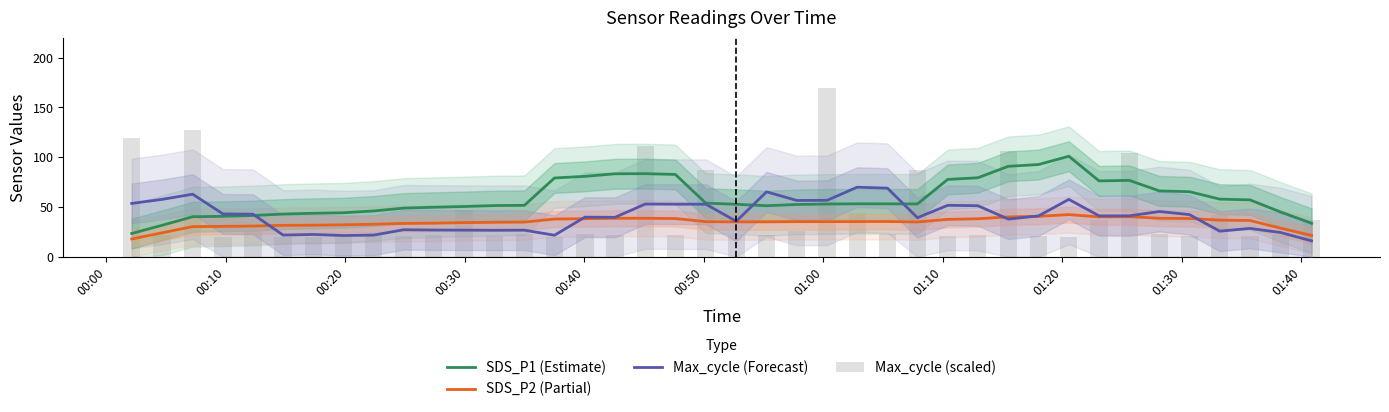

Does the chart contain any negative values?

No